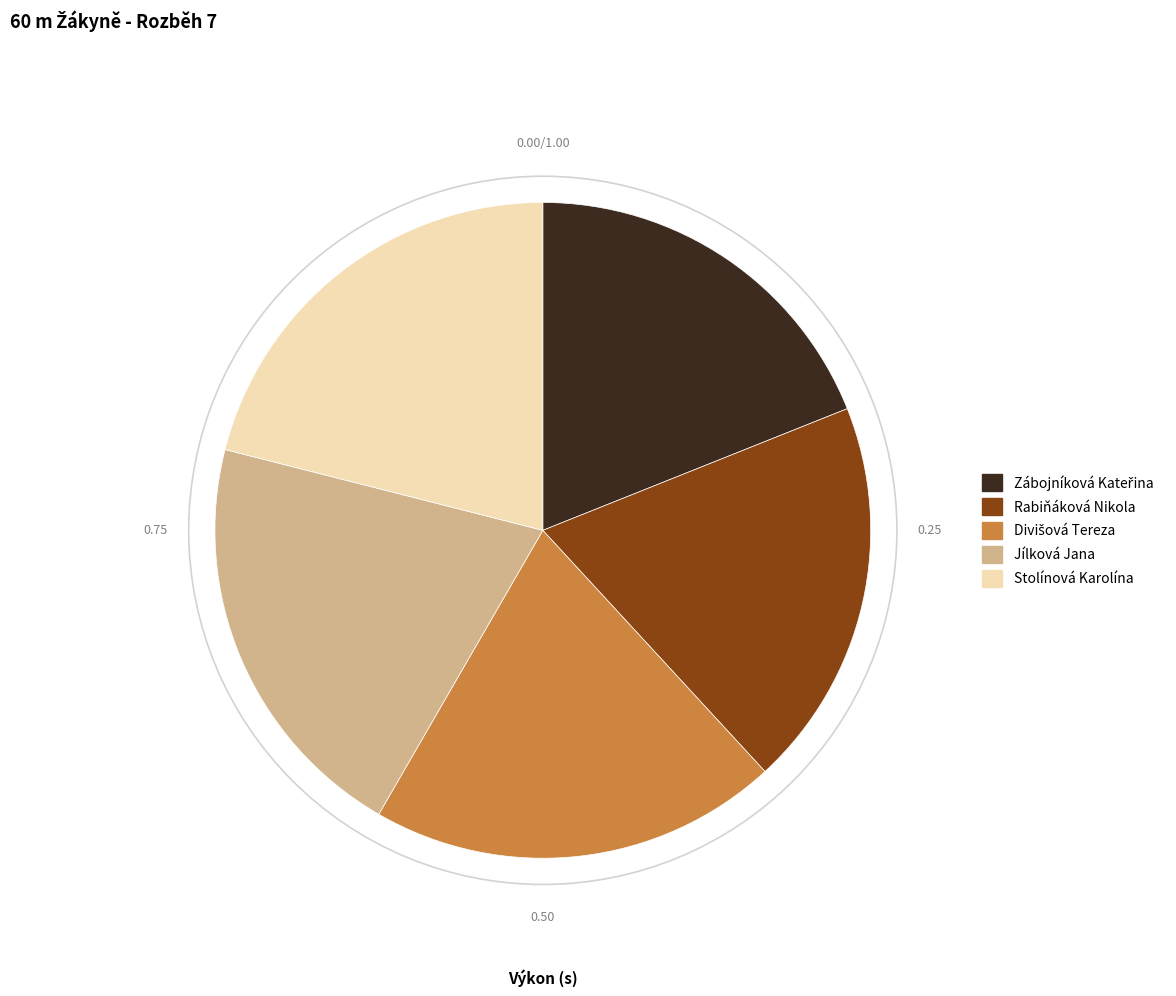

Which has a higher value, Stolínová Karolína or Rabiňáková Nikola?

Stolínová Karolína